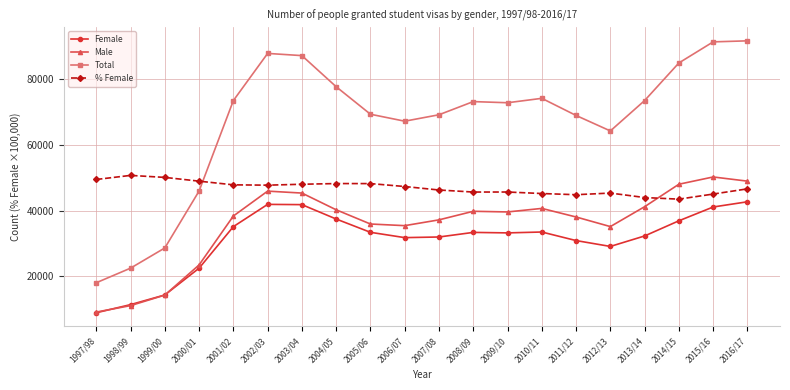

Which category has the lowest value across all series?

1997/98